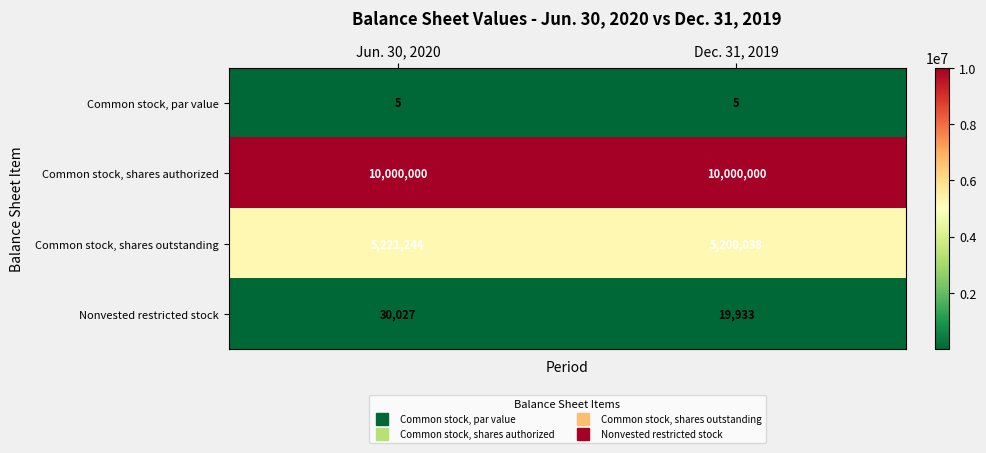

The value of Common stock, par value at Jun. 30, 2020 is 5. True or false?

True